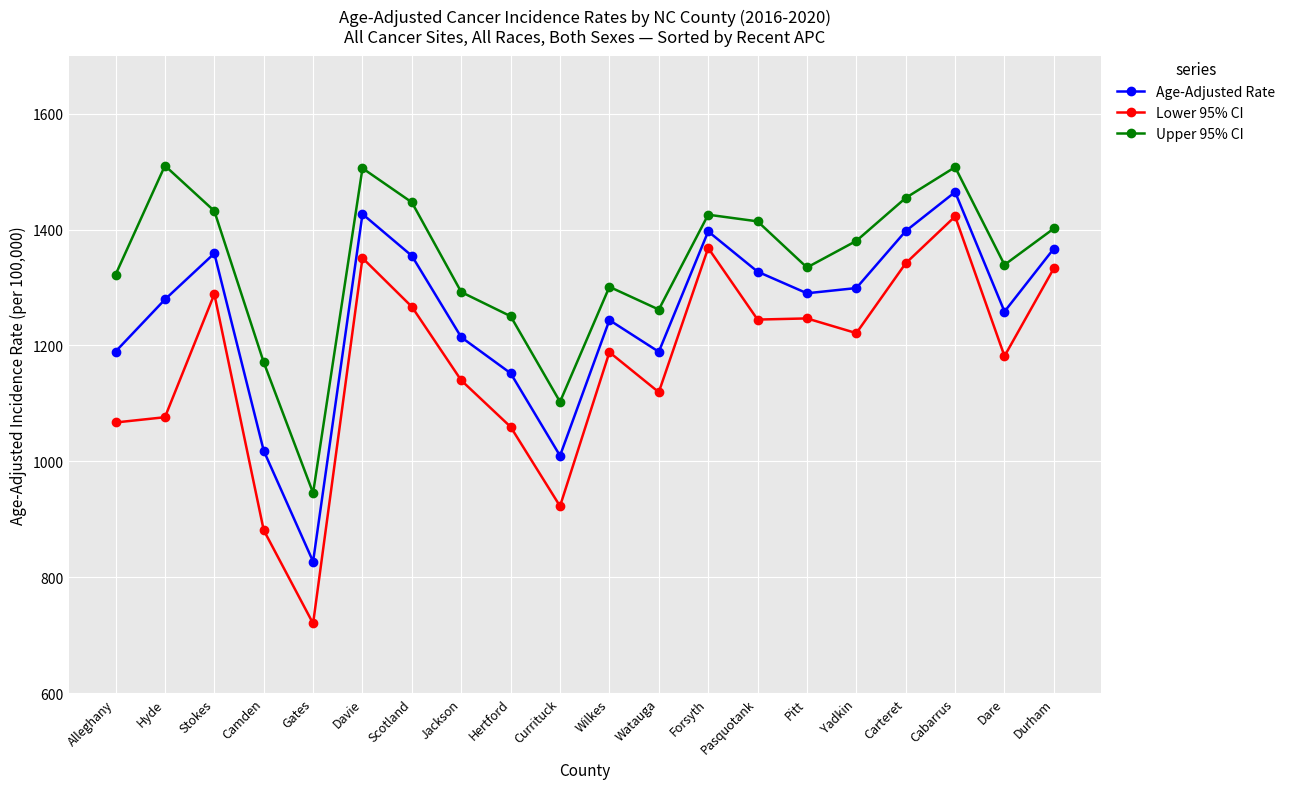

True or false: Age-Adjusted Rate has more than 1 interior local peaks.

True